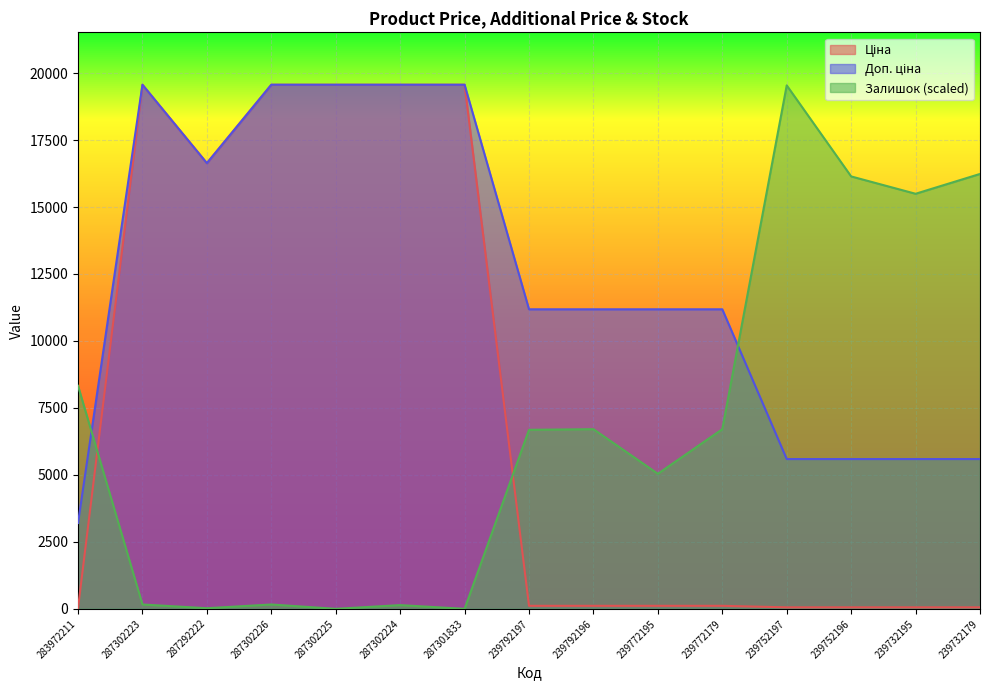

Where do Залишок and Ціна first cross each other?

283972211 and 287302223